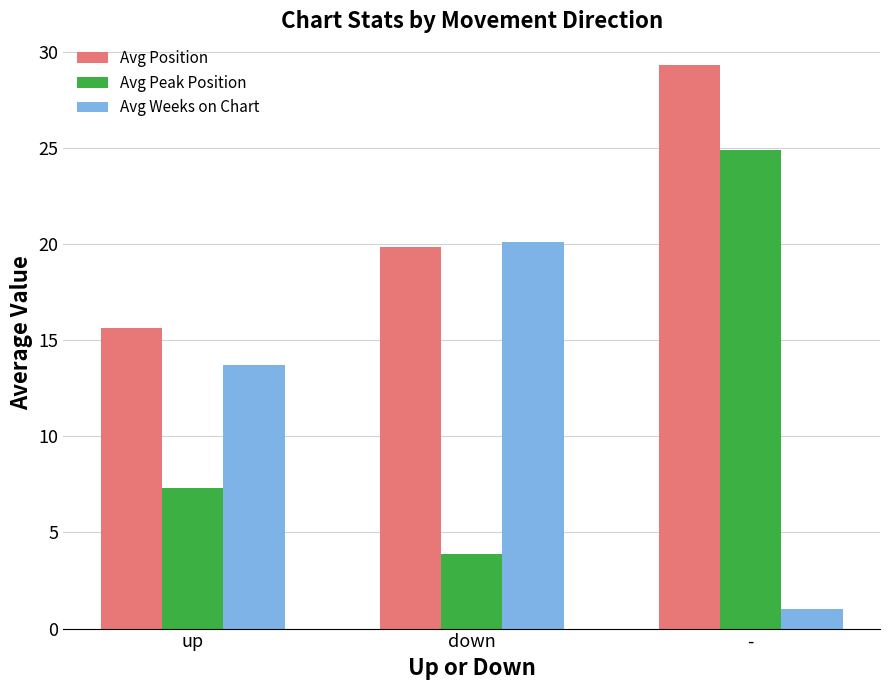

At how many categories does at least one series exceed 28?

1